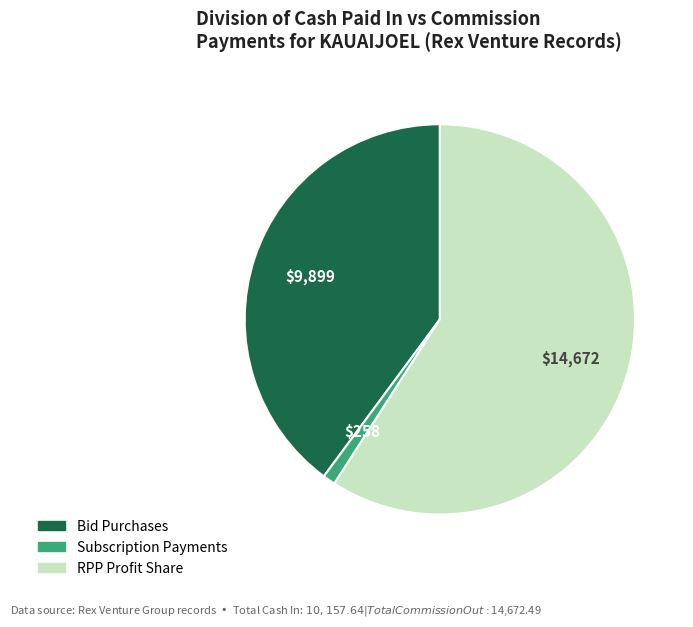

Do RPP Profit Share and Subscription Payments together represent more than half of the pie?

Yes